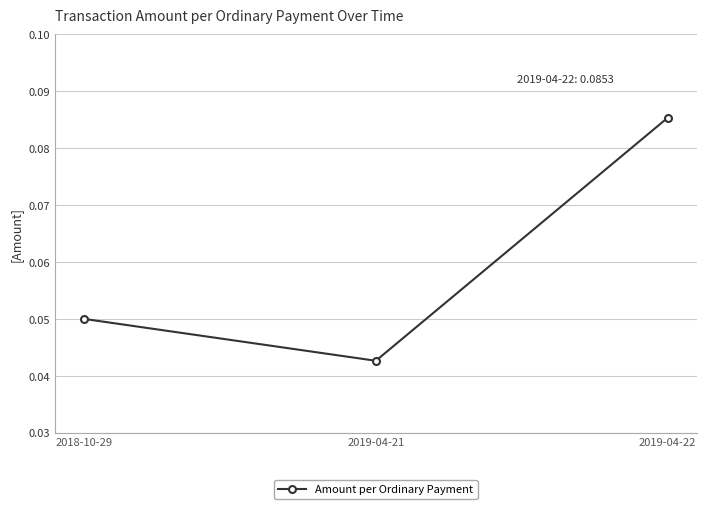

At which label is the value closest to 0?

2019-04-21